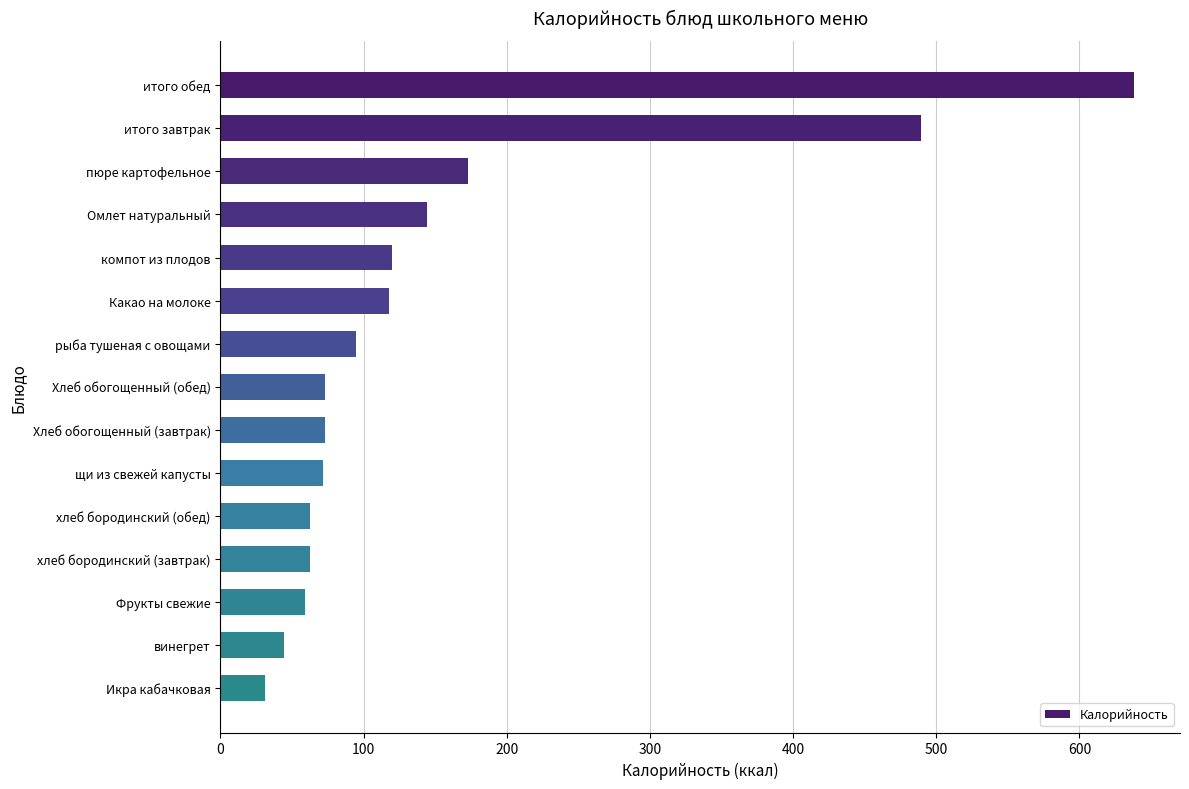

What is the smallest value displayed?

31.3